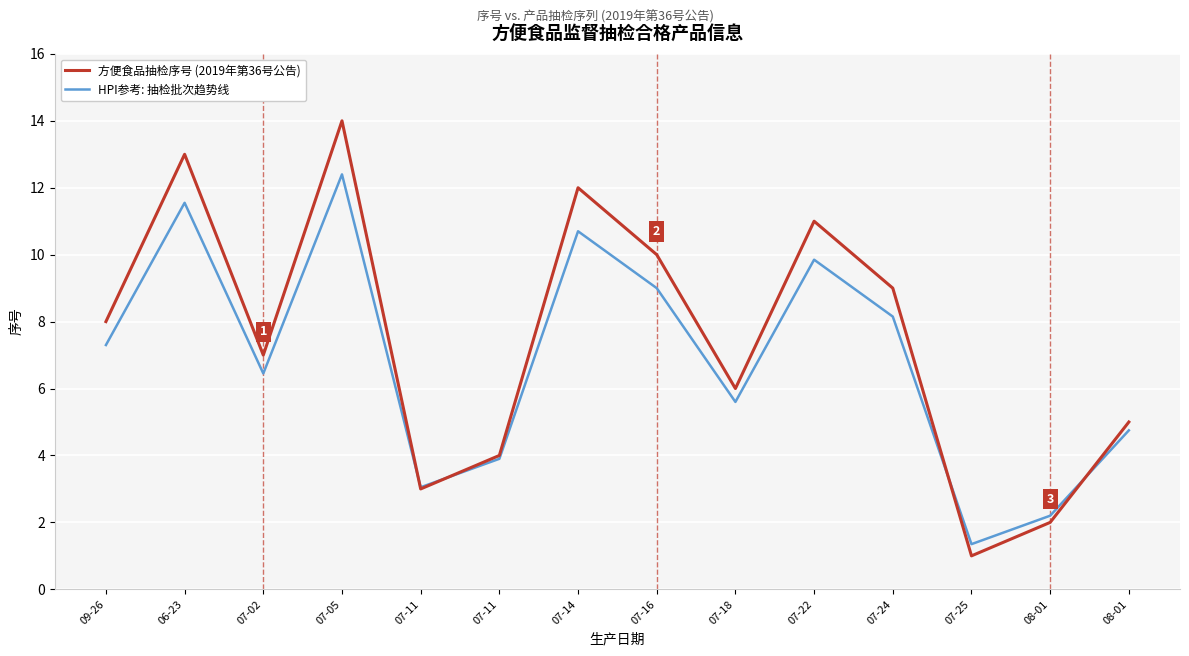

At which label is 方便食品抽检序号 (2019年第36号公告) closest to 7?

07-02